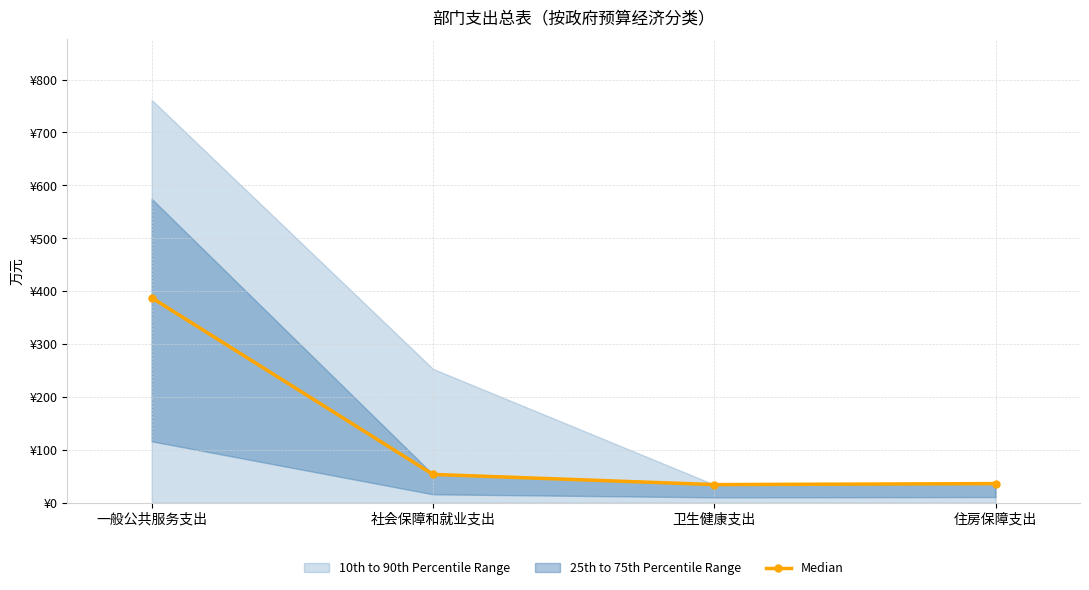

The value at 一般公共服务支出 is 387.6. True or false?

True